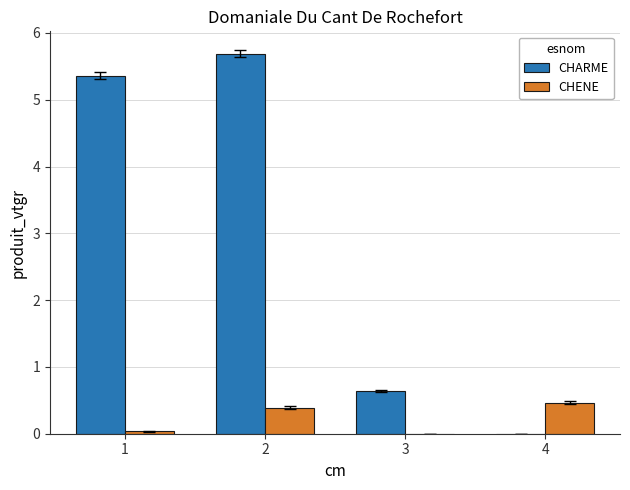

At which label does CHARME first exceed 5?

1